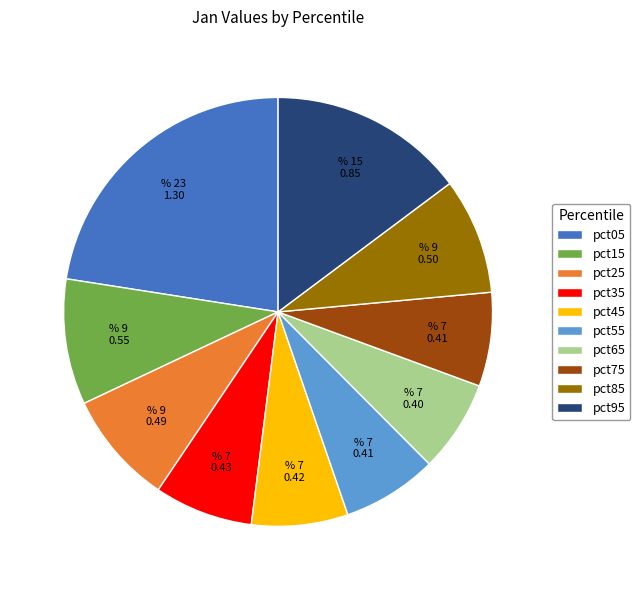

What is the largest slice in the pie chart?

pct05